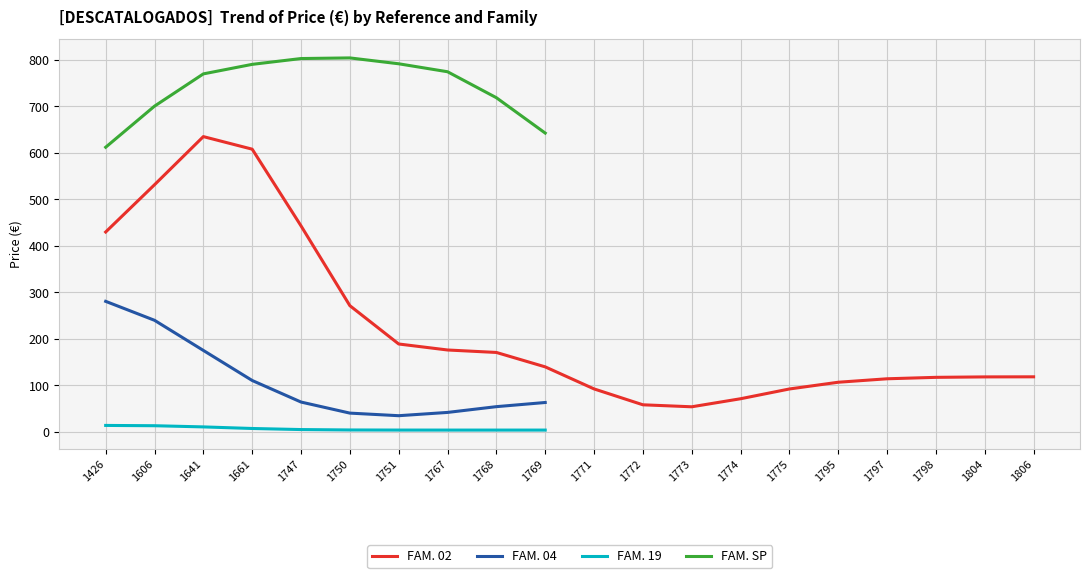

At how many categories does at least one series exceed 637?

9